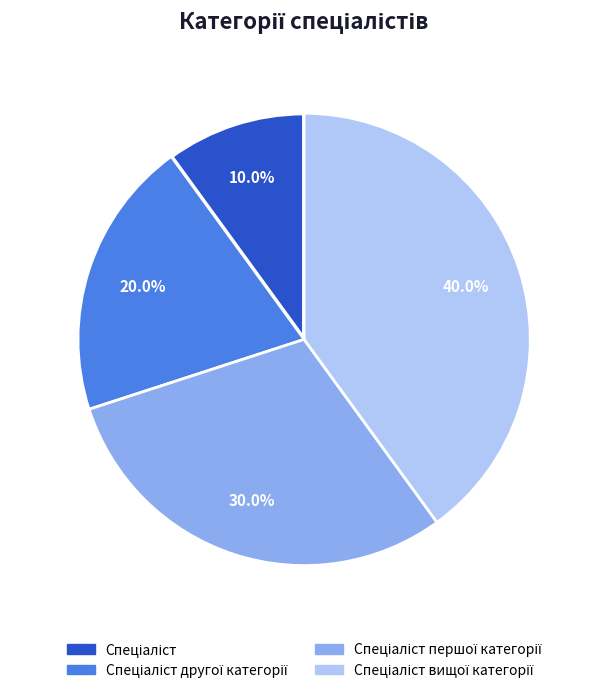

To the nearest percent, what is the average slice percentage?

25%